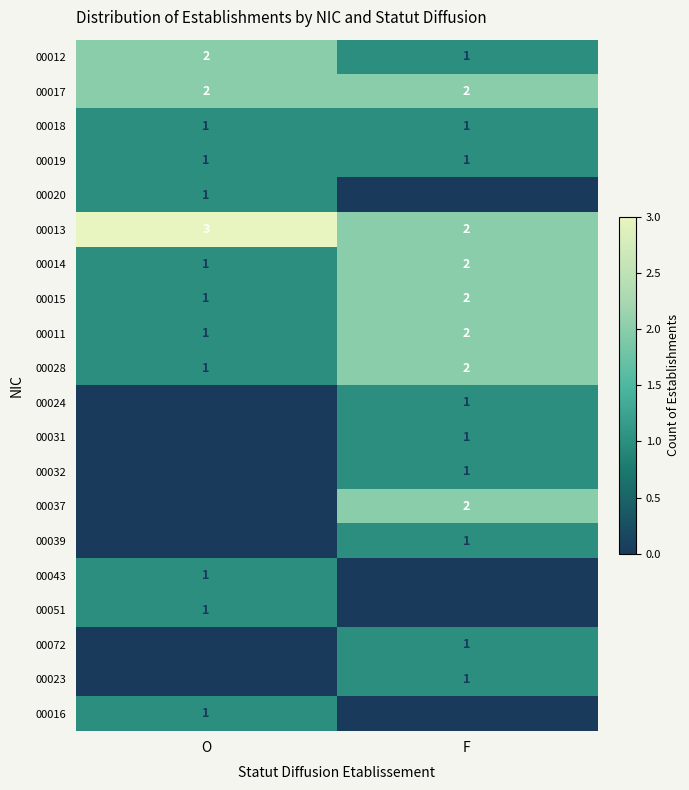

At which category is the sum across all series the highest?

F